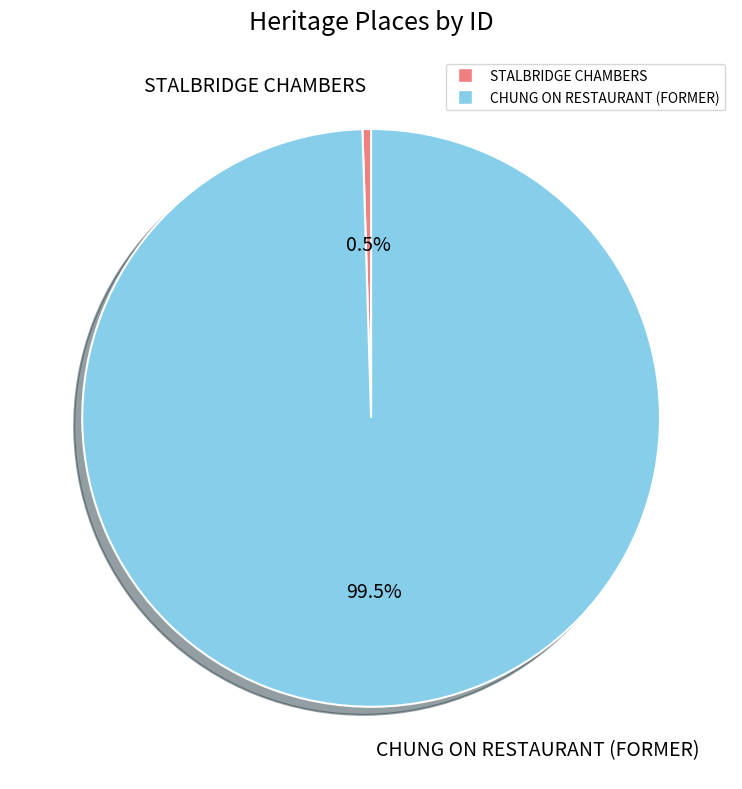

Rank the categories by value from lowest to highest.

STALBRIDGE CHAMBERS, CHUNG ON RESTAURANT (FORMER)